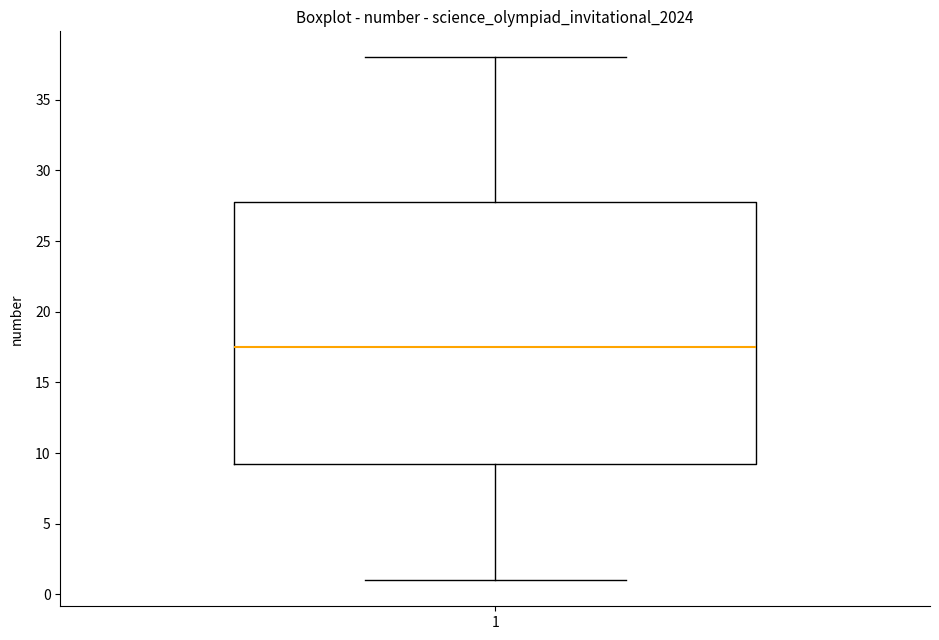

Transcribe this box plot: give where the median line is, the range the box spans, and where the two whiskers end, as read against the y-axis. The values are not printed on the chart, so give them approximately, as read against the axis.

median 17.5, box 9.5 to 28.0, whiskers 1.0 to 38.0